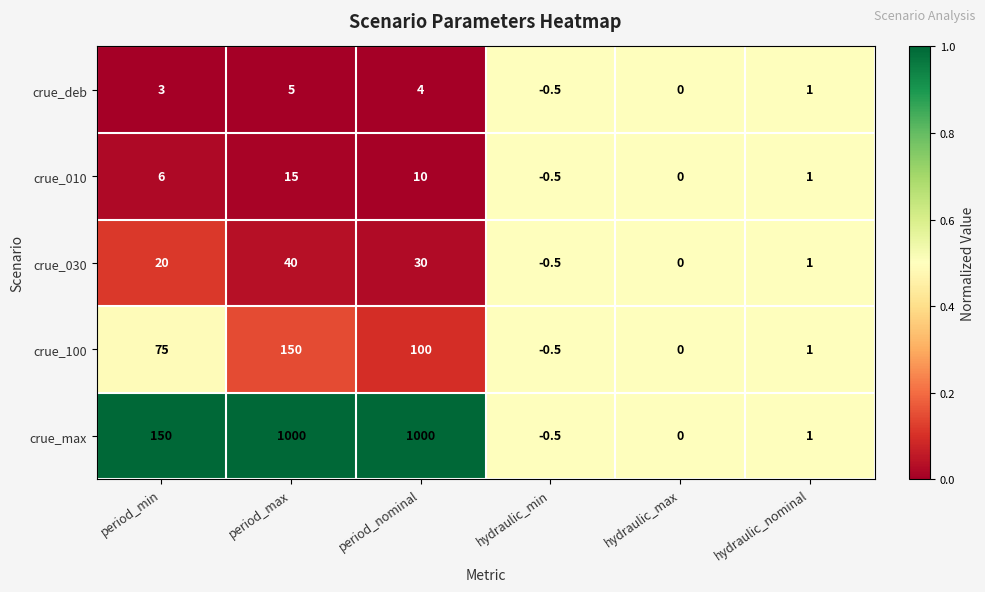

At which category is the sum across all series the highest?

period_max